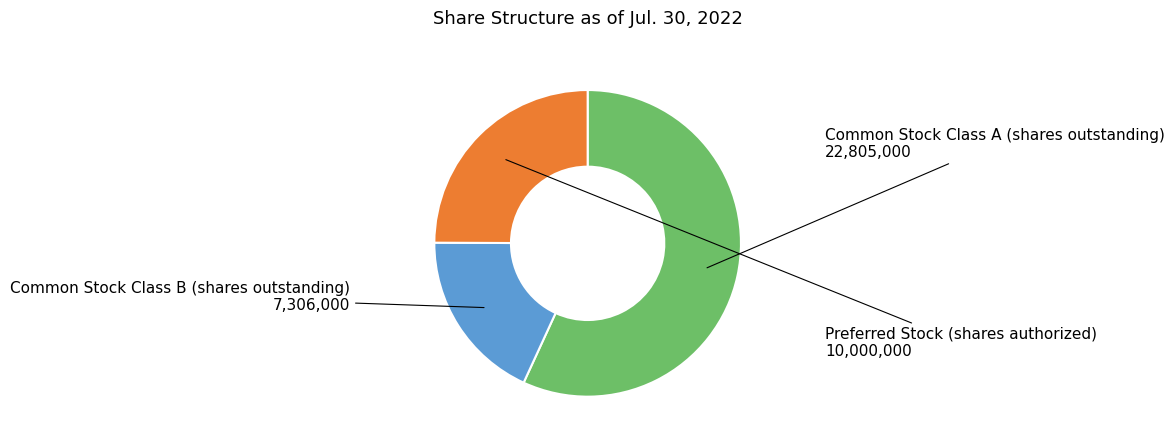

Is there any slice that represents more than half of the pie?

Yes